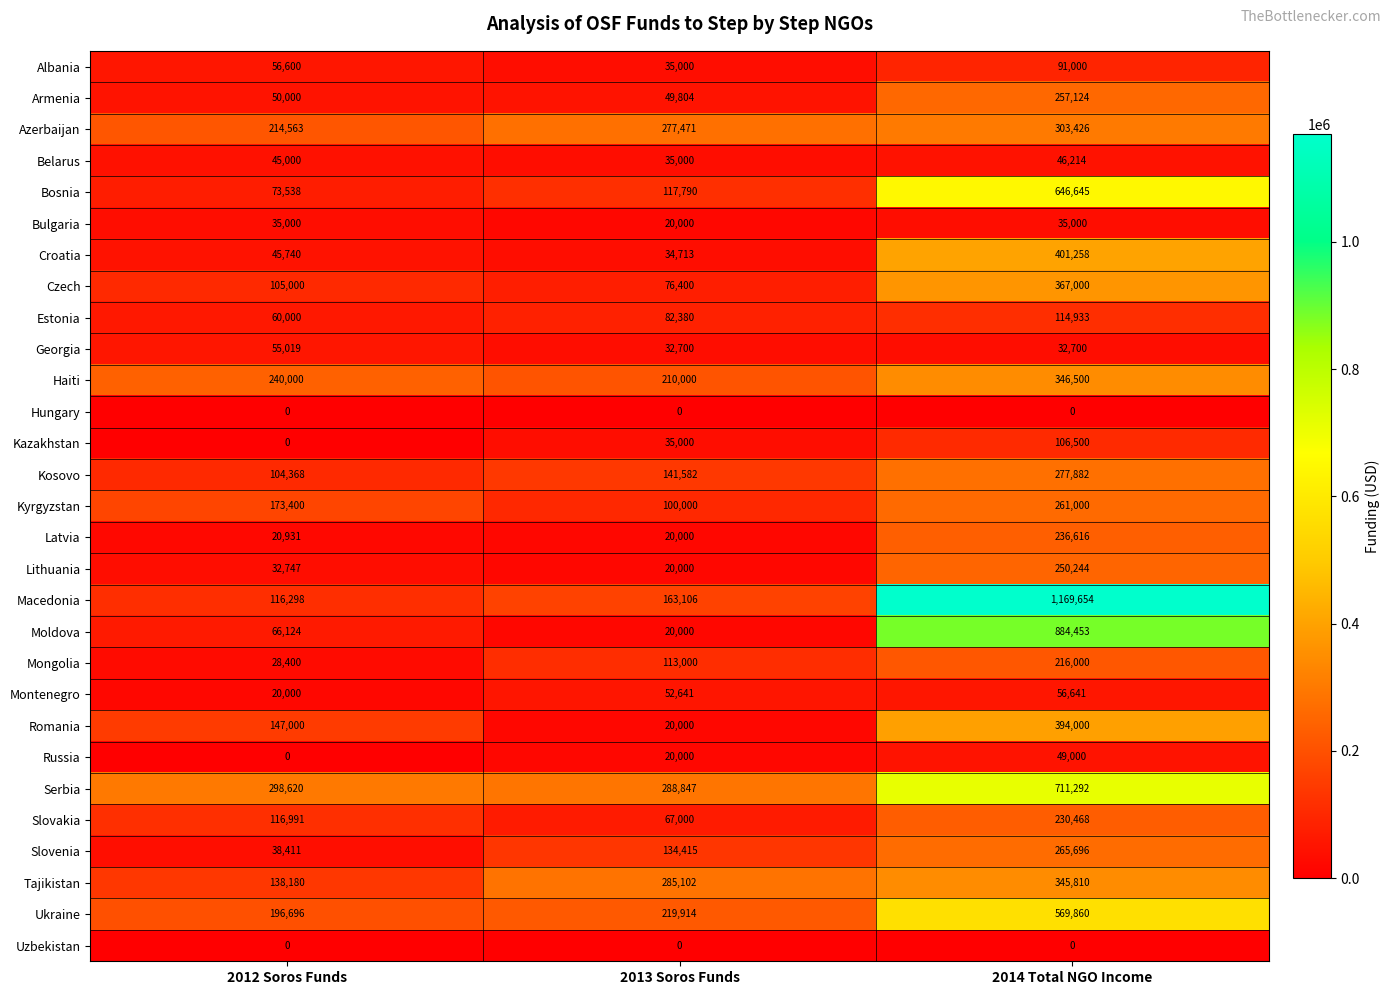

Rank the categories by Kosovo value from lowest to highest.

2012 Soros Funds, 2013 Soros Funds, 2014 Total NGO Income